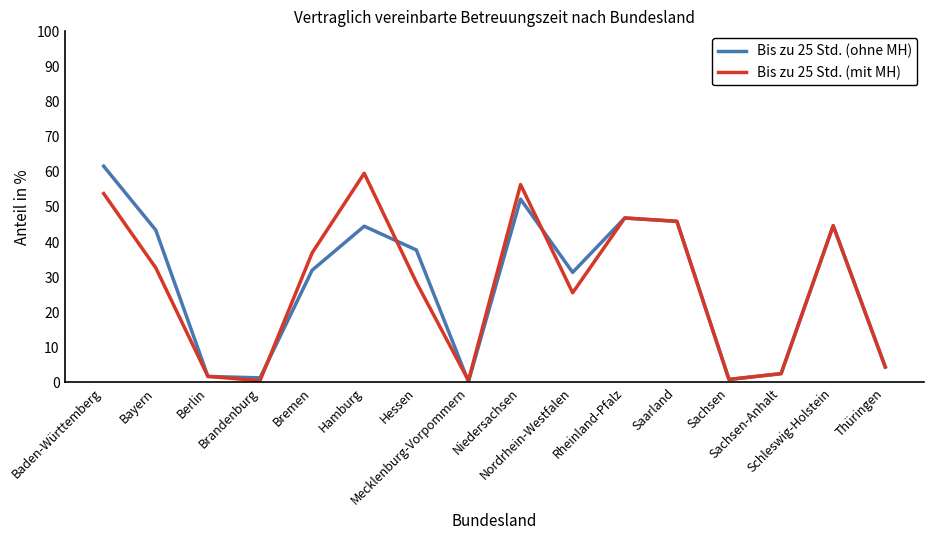

What is the maximum value shown in the chart?

61.6